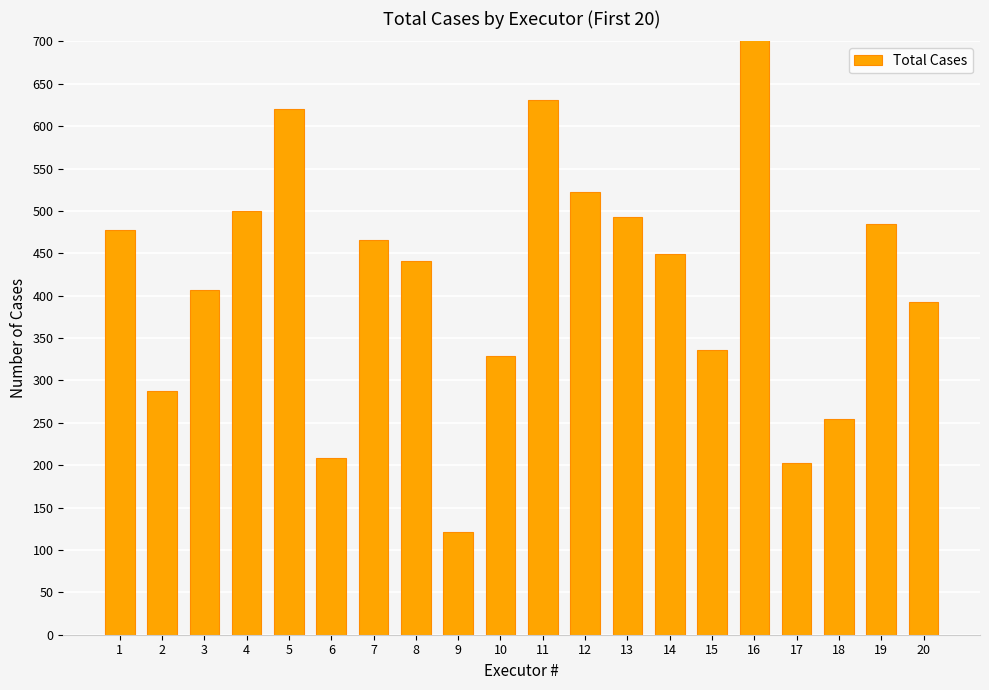

Approximately how many times larger is the value at 13 compared to 12?

0.9